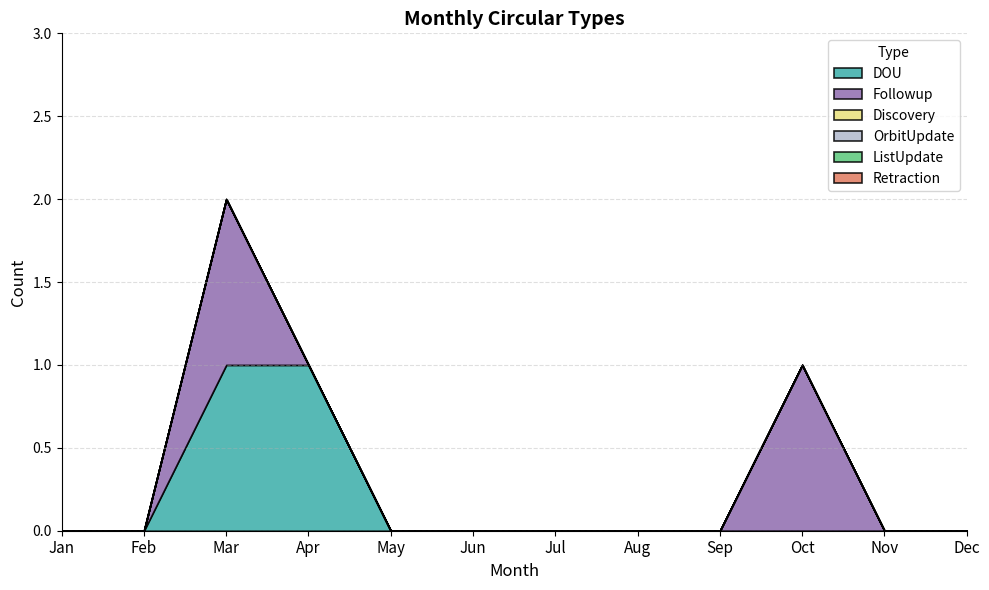

How many distinct data groups are displayed?

6